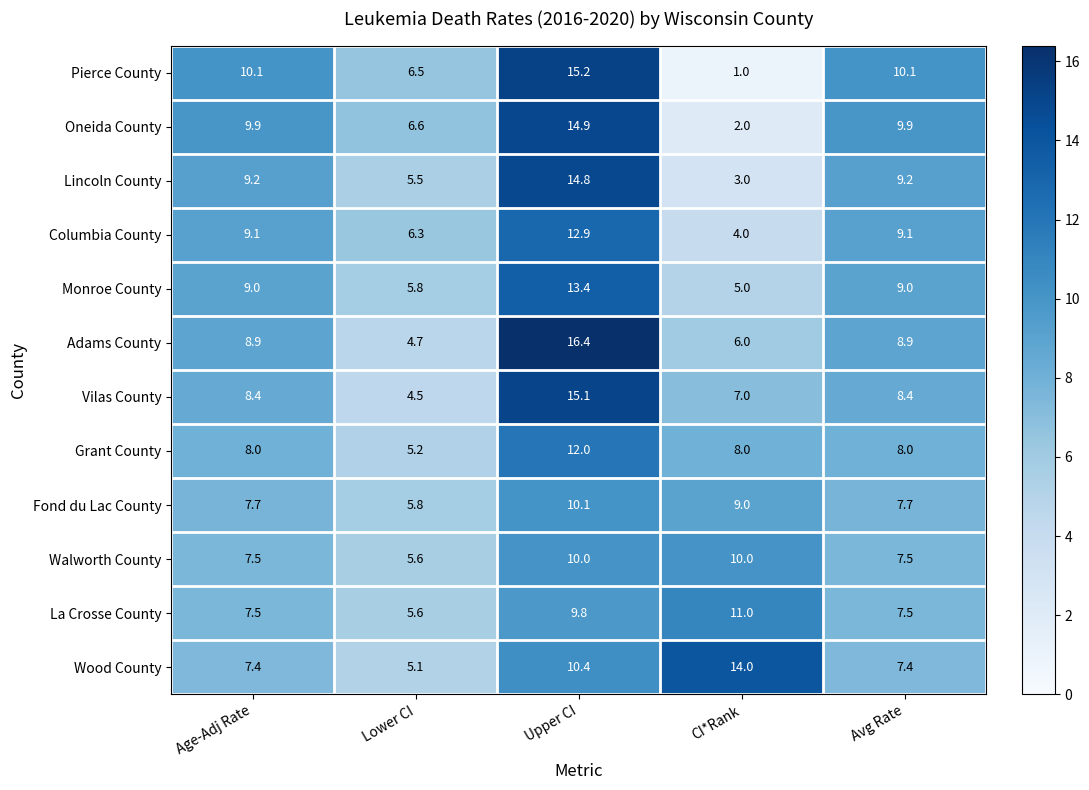

Between Age-Adj Rate and CI*Rank, which series saw the biggest shift?

Pierce County